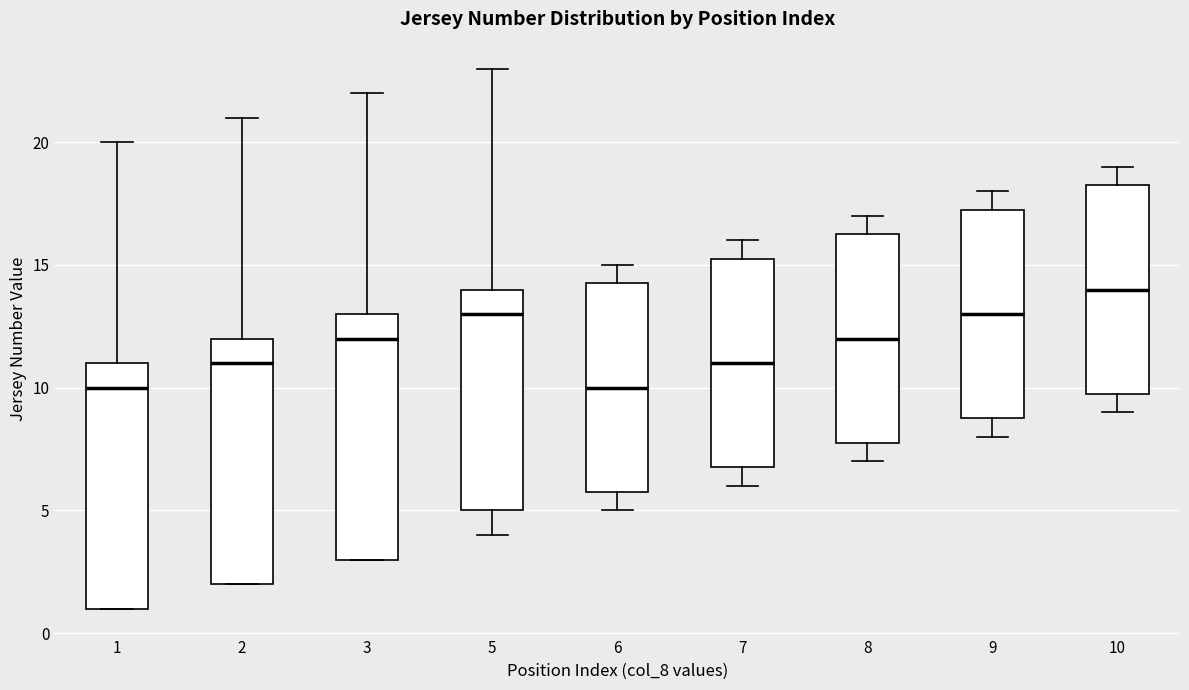

Where does the upper whisker of the box at x = 10 end on the y-axis? The values are not printed on the chart, so give them approximately, as read against the axis.

19.0